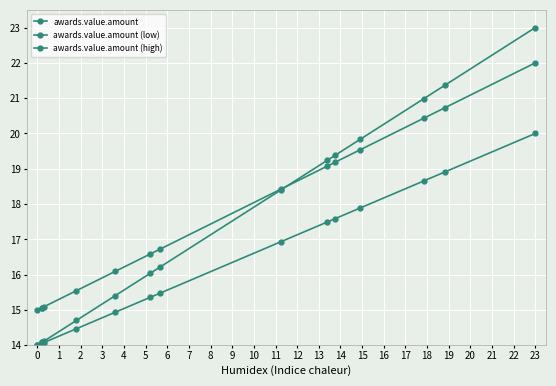

True or false: awards.value.amount (high) and awards.value.amount (low) intersect in this chart.

False